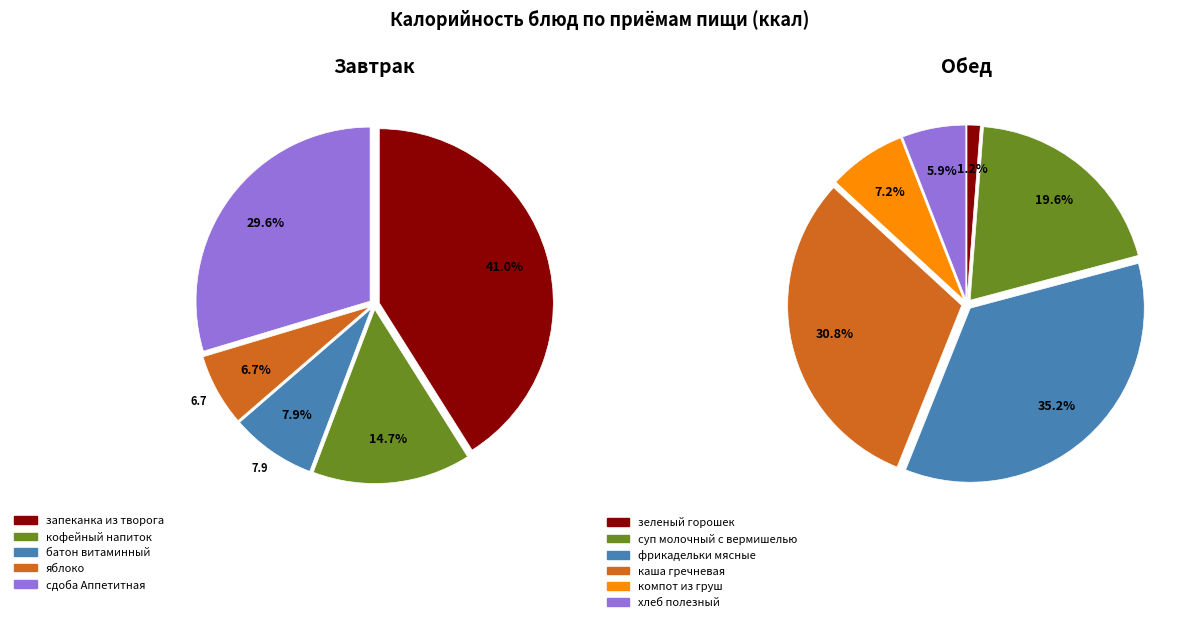

Count the number of slices in the pie.

11